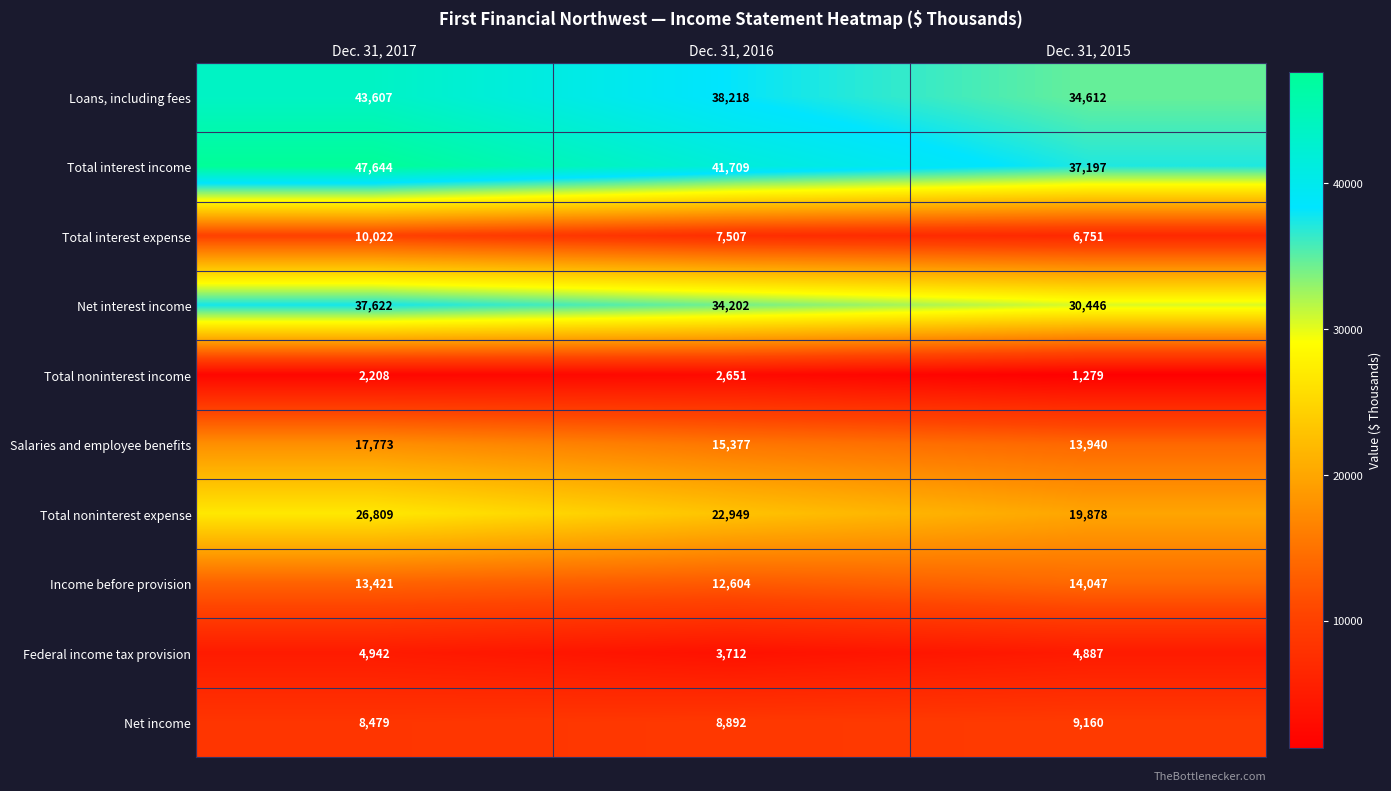

Where does the Total interest expense series first go above 7507?

Dec. 31, 2017